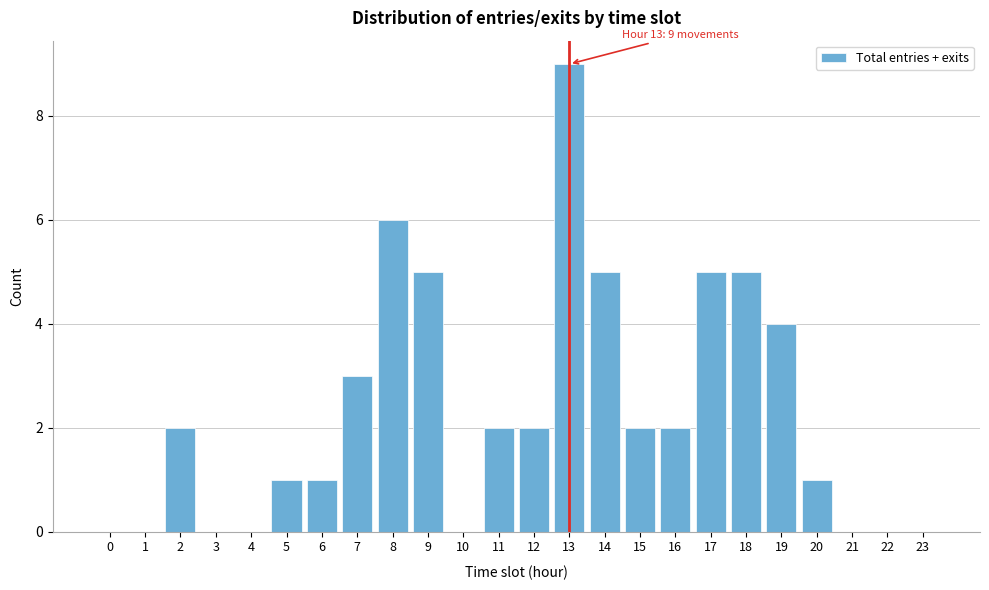

Reading left to right, list all the values displayed in this chart.

0=0	1=0	2=2	3=0	4=0	5=1	6=1	7=3	8=6	9=5	10=0	11=2	12=2	13=9	14=5	15=2	16=2	17=5	18=5	19=4	20=1	21=0	22=0	23=0